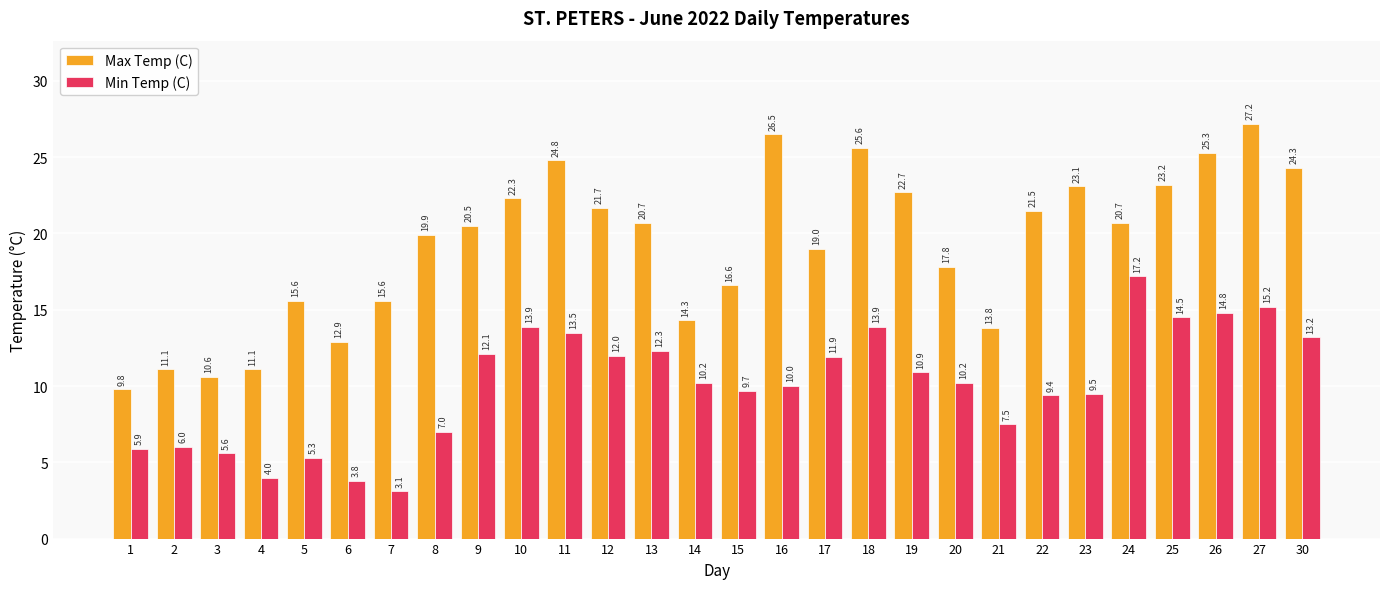

How many bars are there in each group?

2